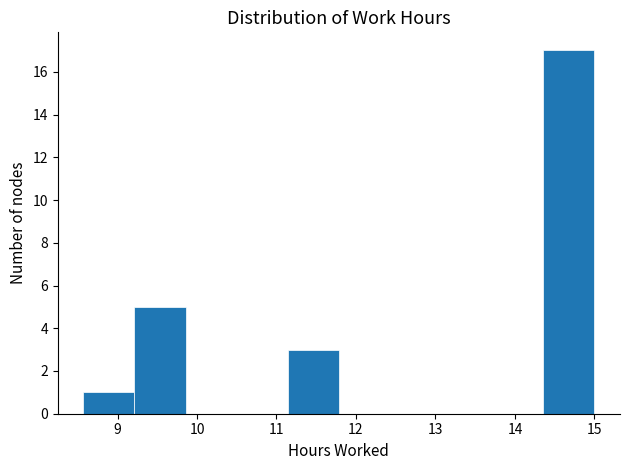

Reading left to right, list every bar in this chart as the range it spans on the x-axis followed by its height. Neither the bar edges nor the heights are printed on the chart, so give them approximately, as read against the axes.

8.6 to 9.2: 1
9.2 to 9.9: 5
9.9 to 10.5: 0
10.5 to 11.1: 0
11.1 to 11.8: 3
11.8 to 12.4: 0
12.4 to 13.1: 0
13.1 to 13.7: 0
13.7 to 14.4: 0
14.4 to 15.0: 17